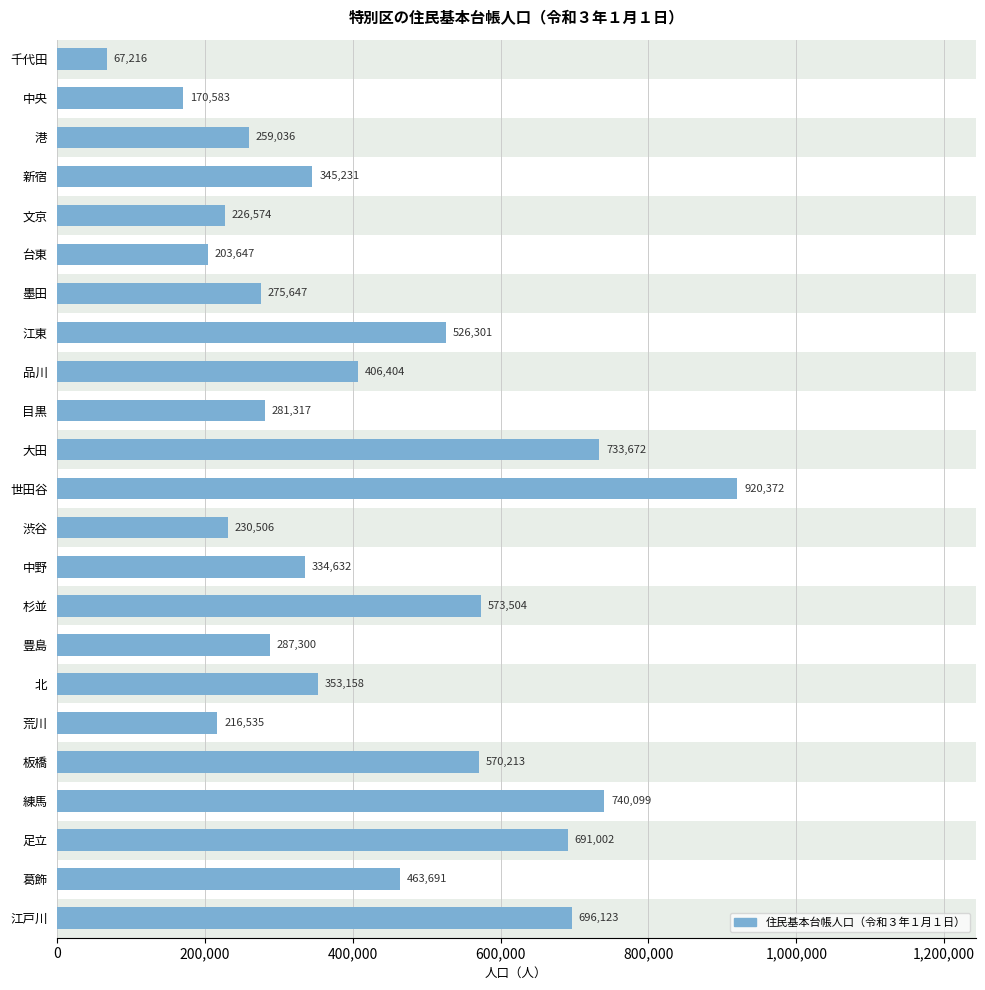

How many series are shown in this chart?

1